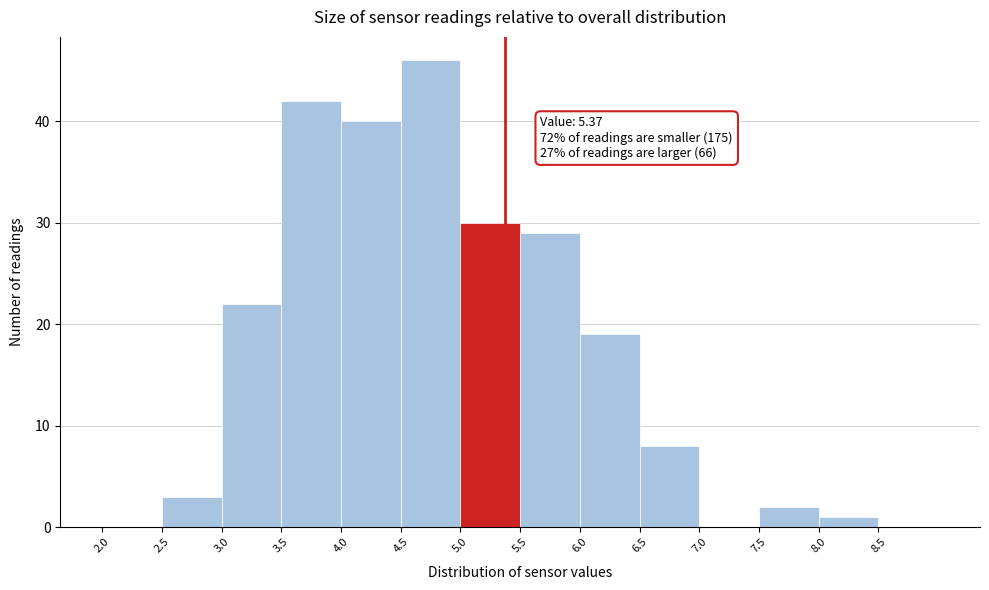

Over which range of the x-axis is the bar tallest?

4.5 to 5.0